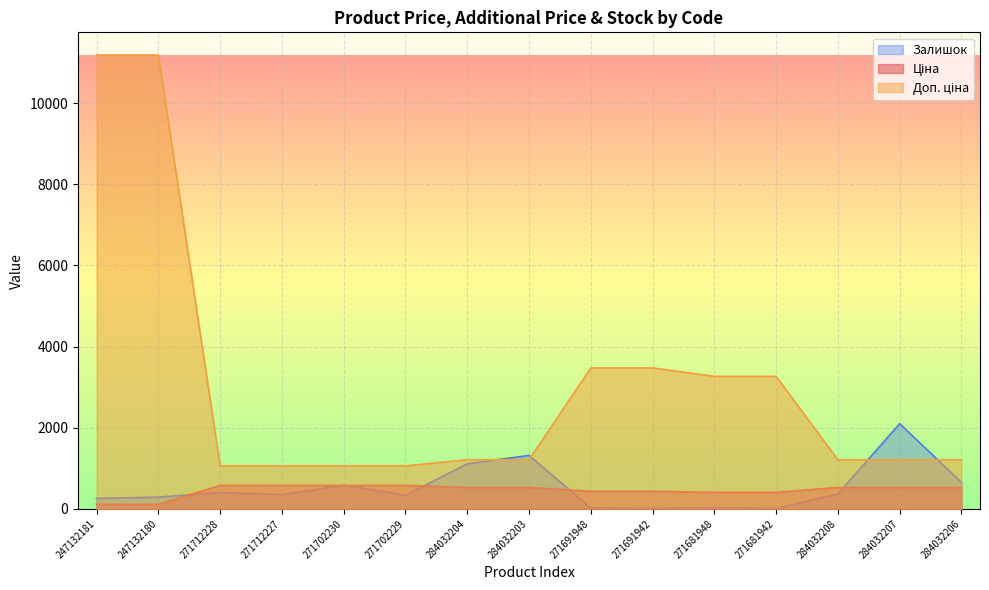

How many categories are shown in the chart?

15